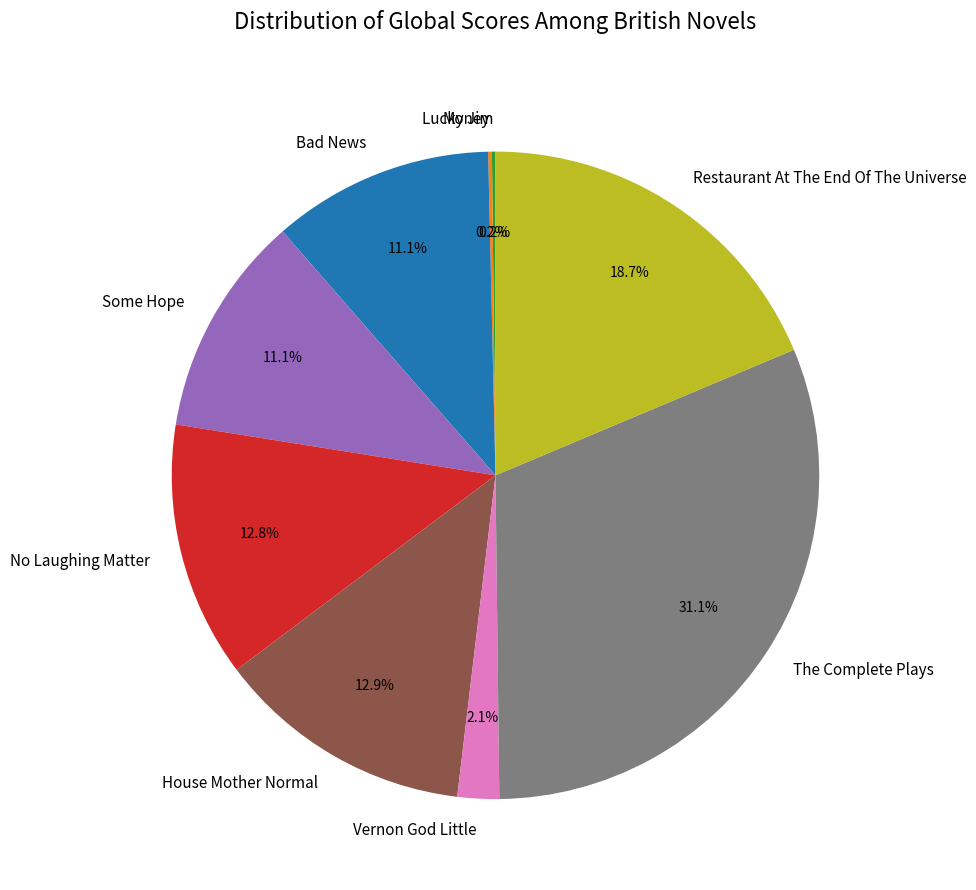

What percentage is NOT represented by Vernon God Little?

97.9%